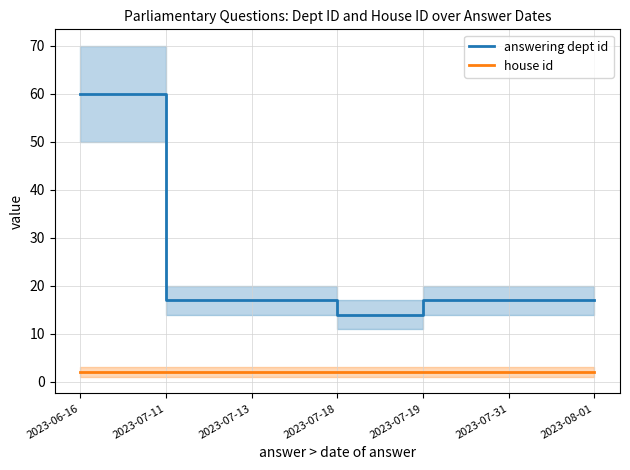

Reading left to right, what are all the values shown in this chart?

answering dept id: 60	17	17	14	17	17	17
house id: 2	2	2	2	2	2	2